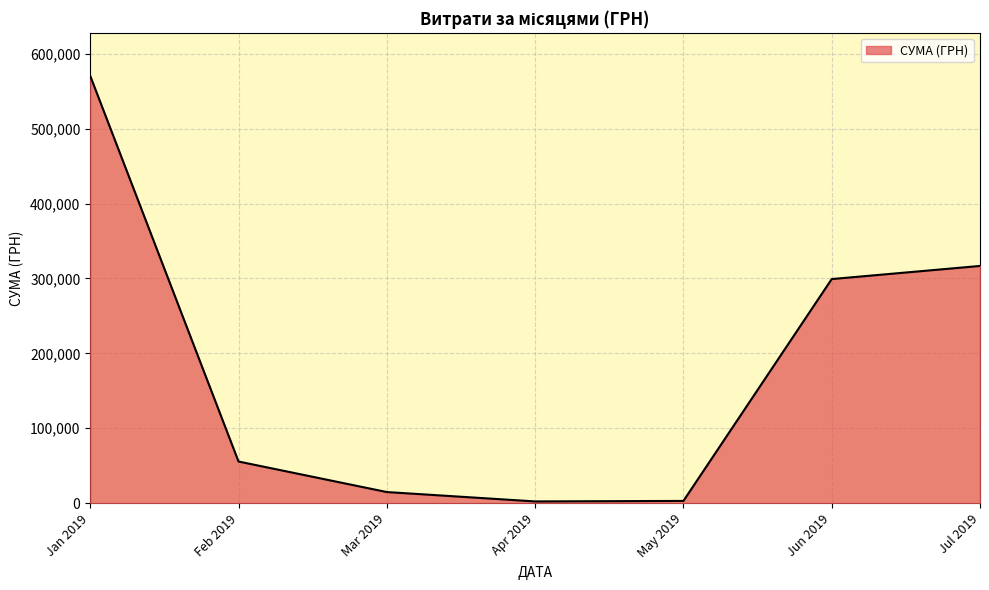

What is the sum of all values?

1261988.8